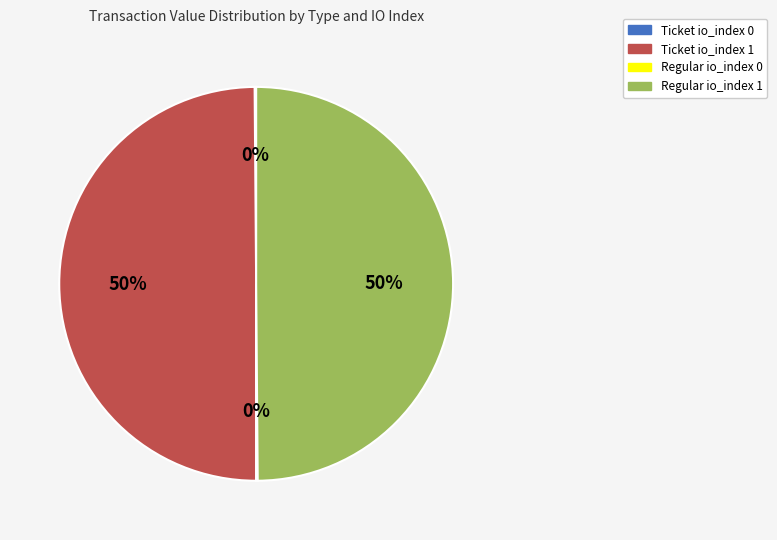

Combined, do Regular io_index 1 and Ticket io_index 1 account for over 50%?

Yes